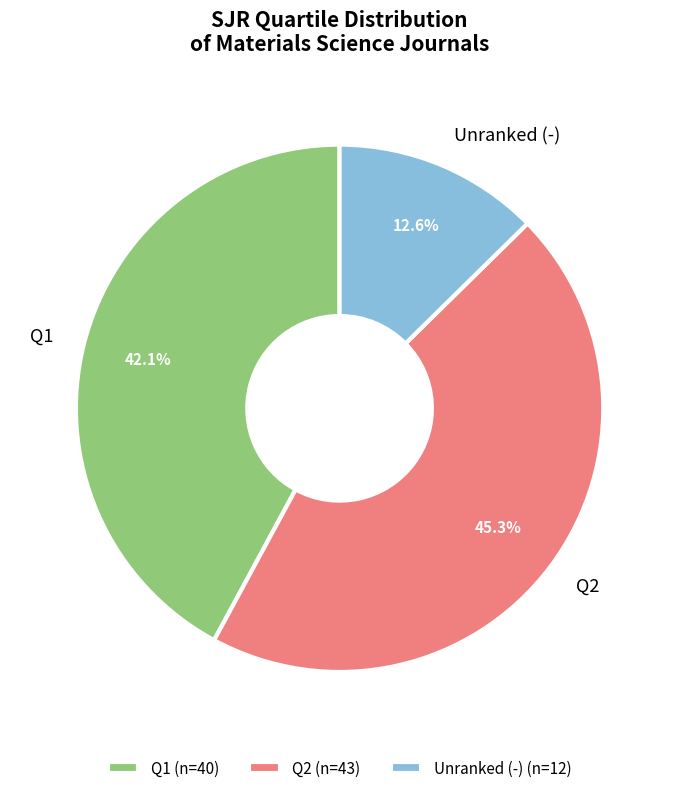

What portion of the pie excludes Q2?

54.7%